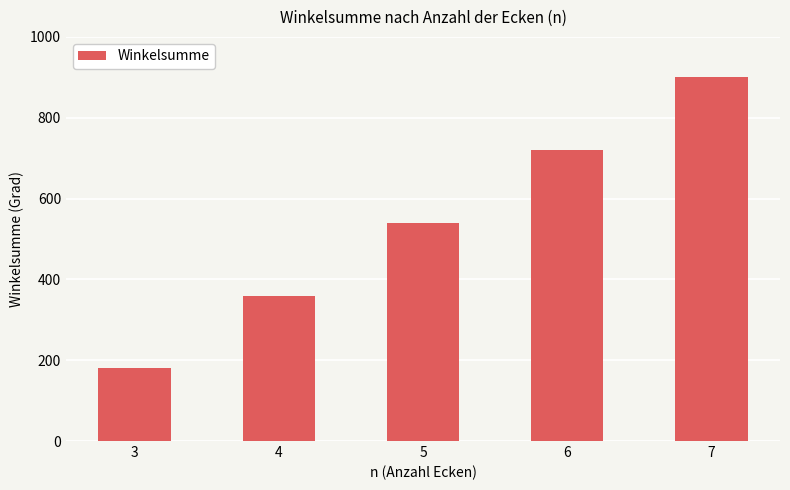

List the labels in order of value, smallest first.

3, 4, 5, 6, 7